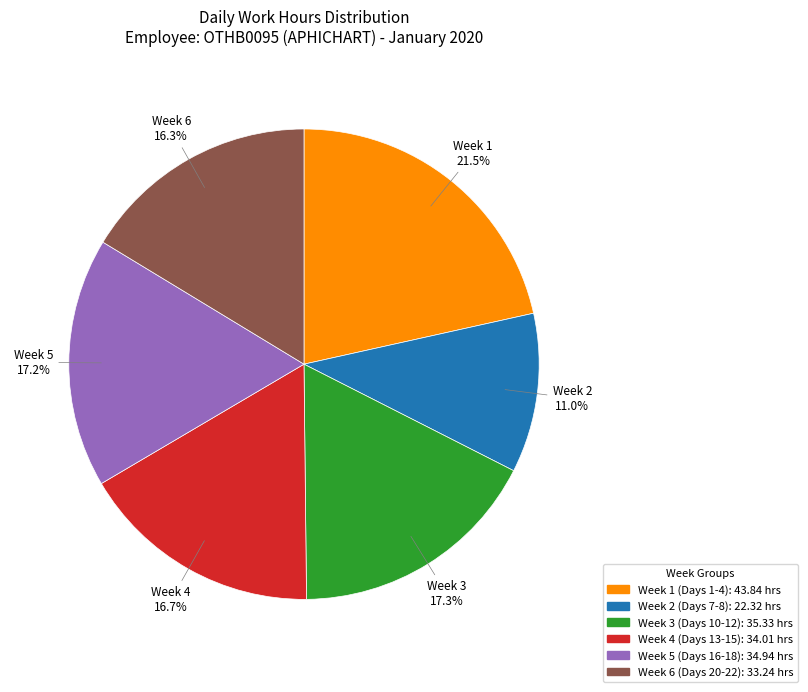

Does any single category account for the majority?

No